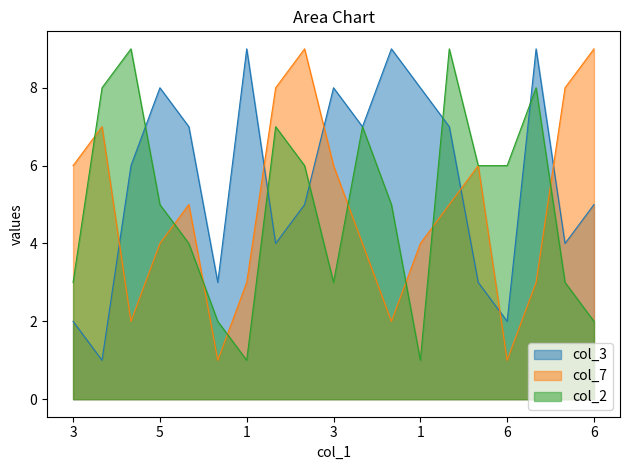

The value of col_2 at 7 is 2. True or false?

False